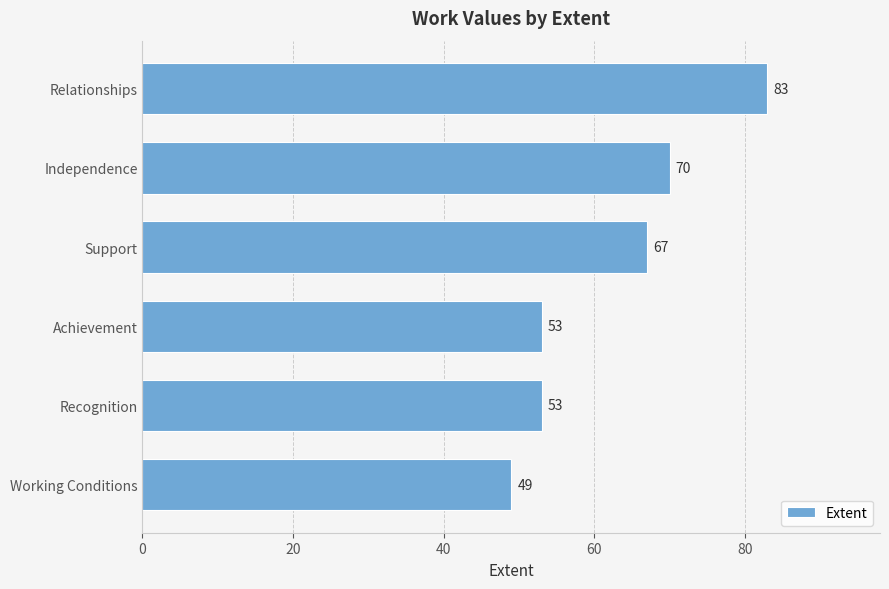

What is the difference between the maximum and minimum values?

34